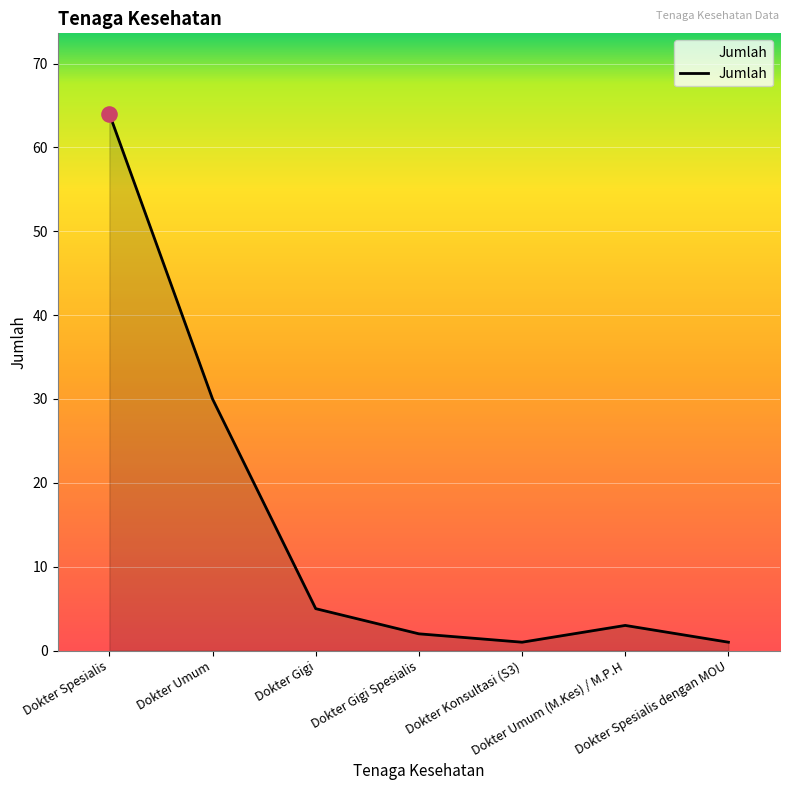

Between Dokter Umum and Dokter Spesialis dengan MOU, which is larger?

Dokter Umum